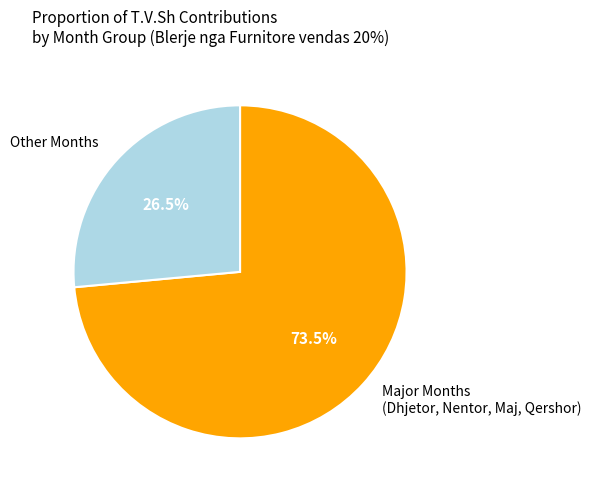

What portion of the pie excludes Other Months?

73.5%